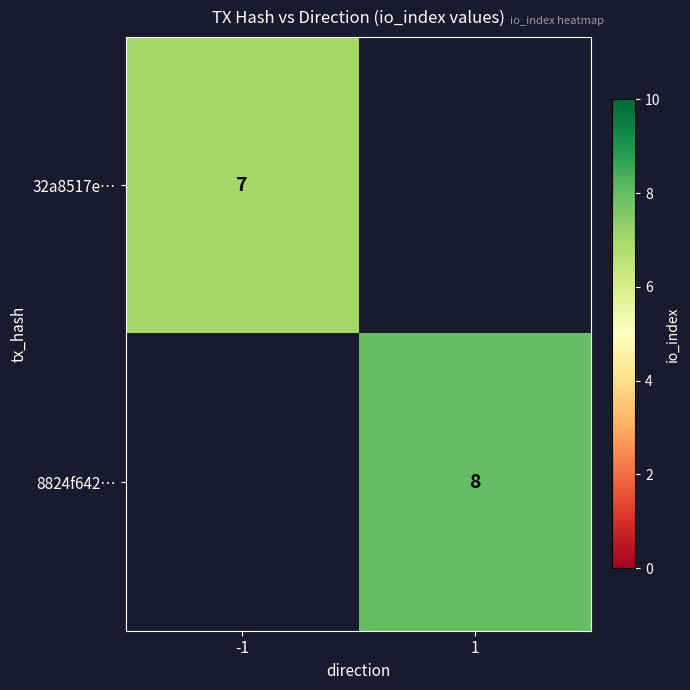

The 8824f642… series shows 8 at 1. True or false?

True